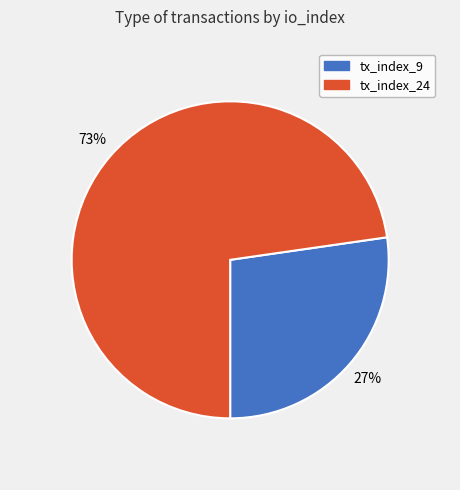

To the nearest percent, what portion does tx_index_9 represent?

27%